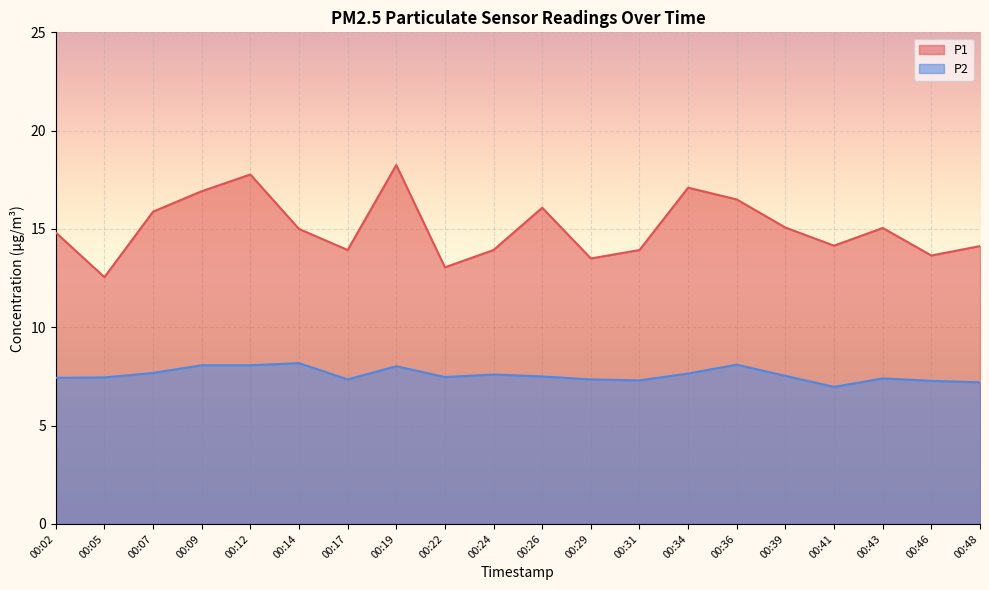

Count the number of categories in the chart.

20